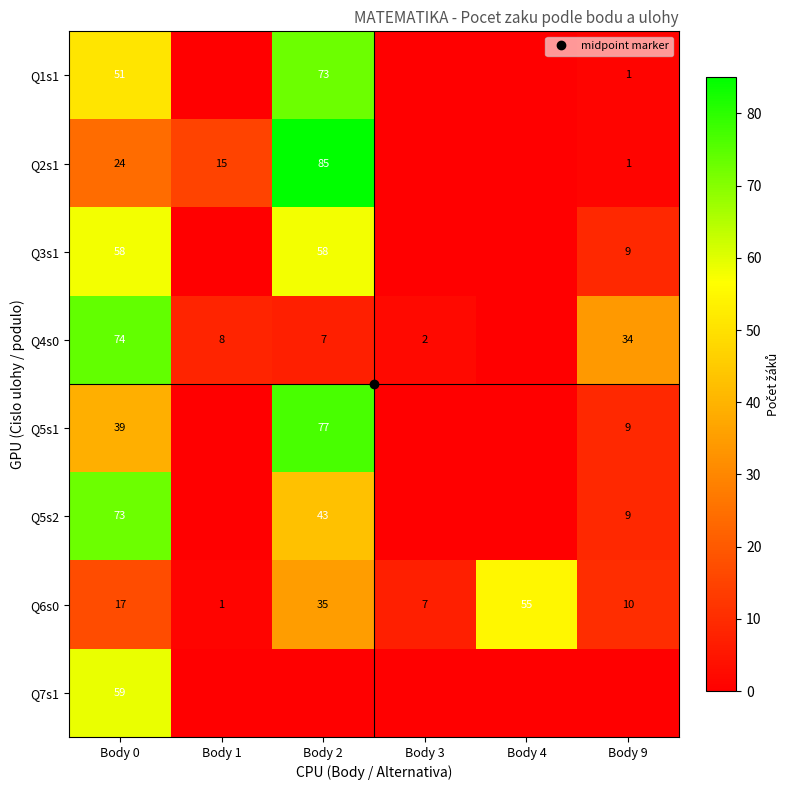

What is the greatest value displayed?

85